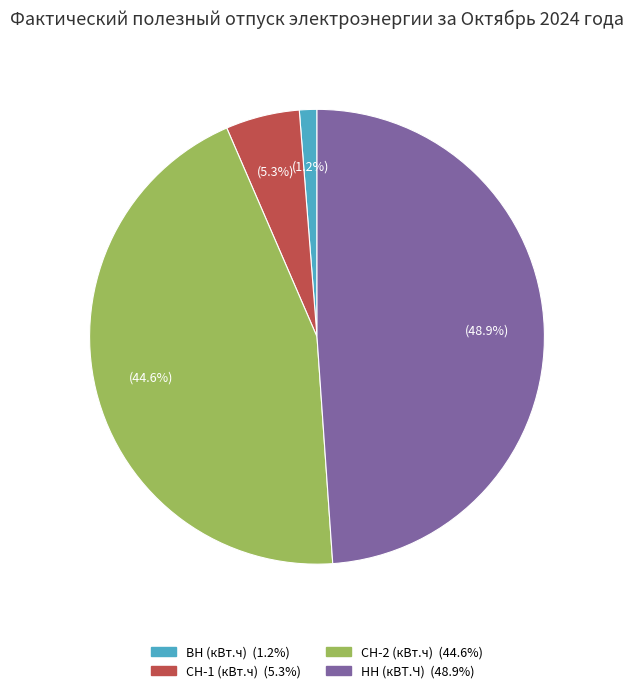

What percentage is NOT represented by НН (кВТ.Ч)?

51.1%